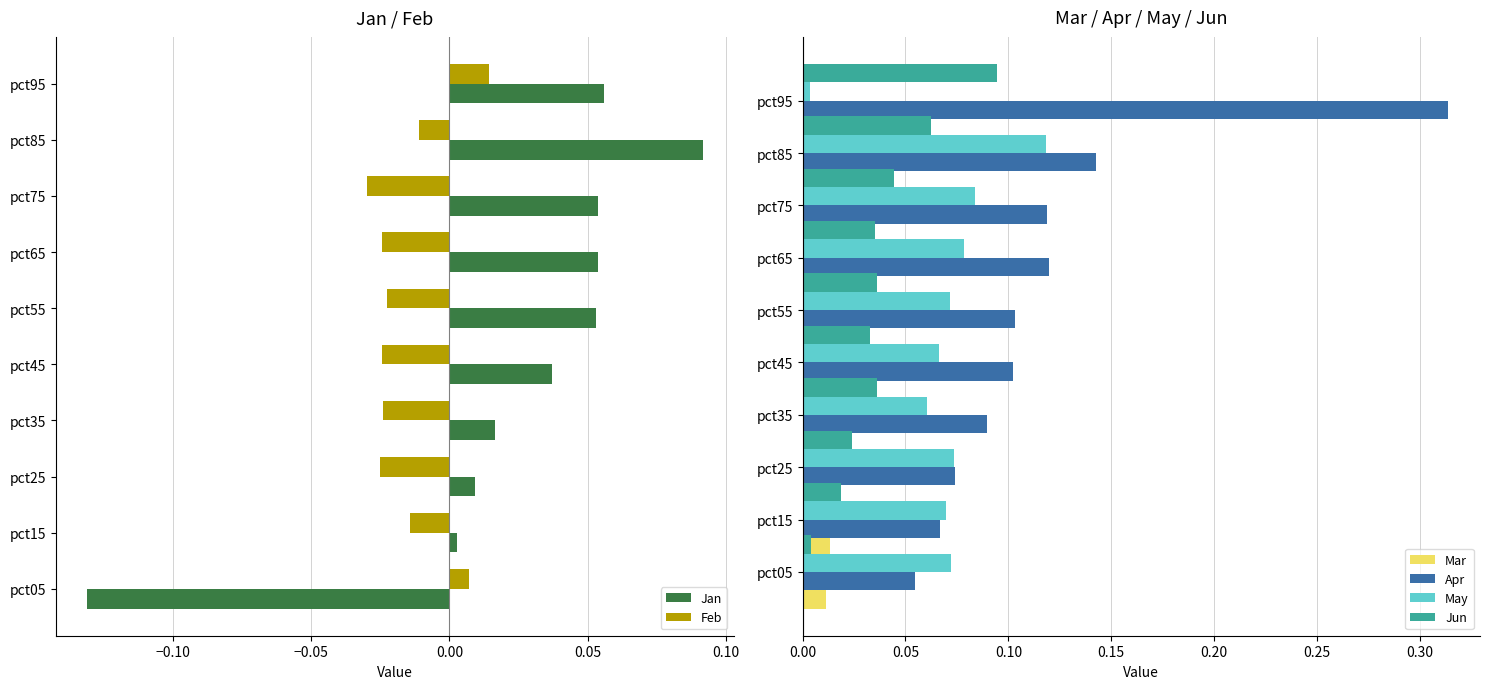

At which label does Jan reach its minimum?

pct05